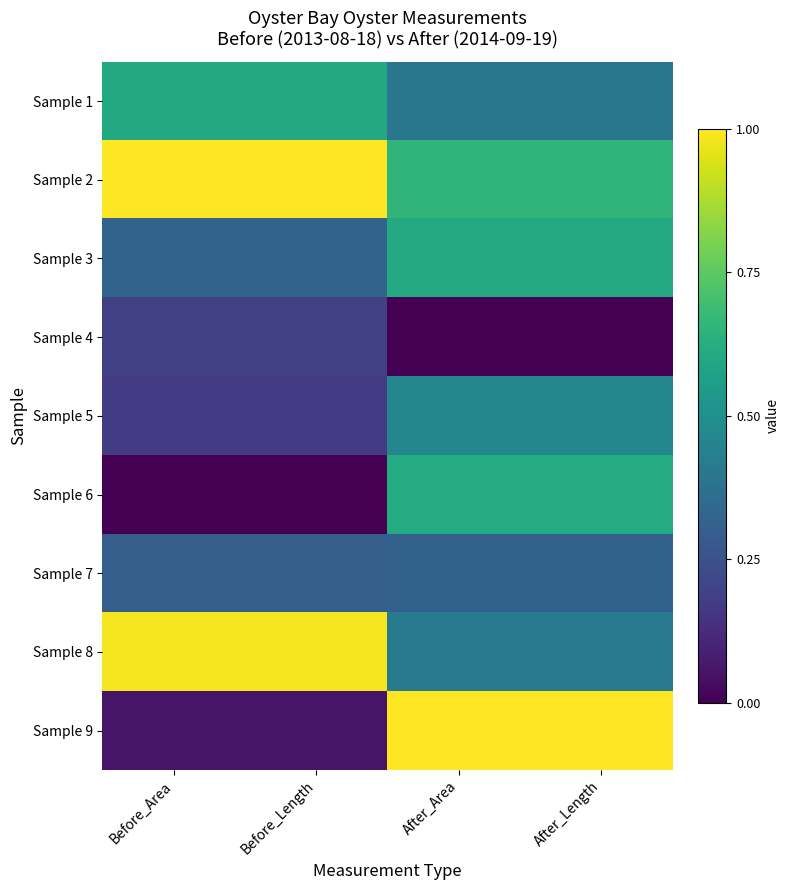

How many distinct data groups are displayed?

9